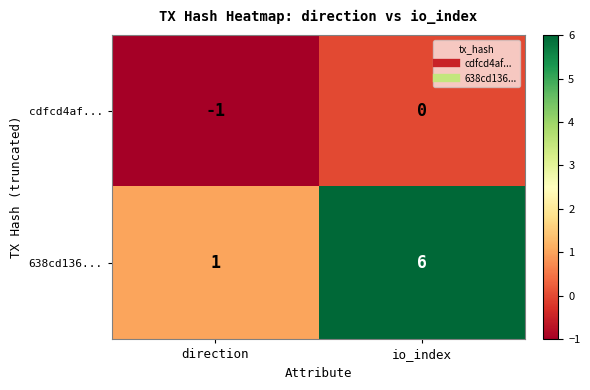

Rank the series by their average value, from highest to lowest.

638cd136..., cdfcd4af...